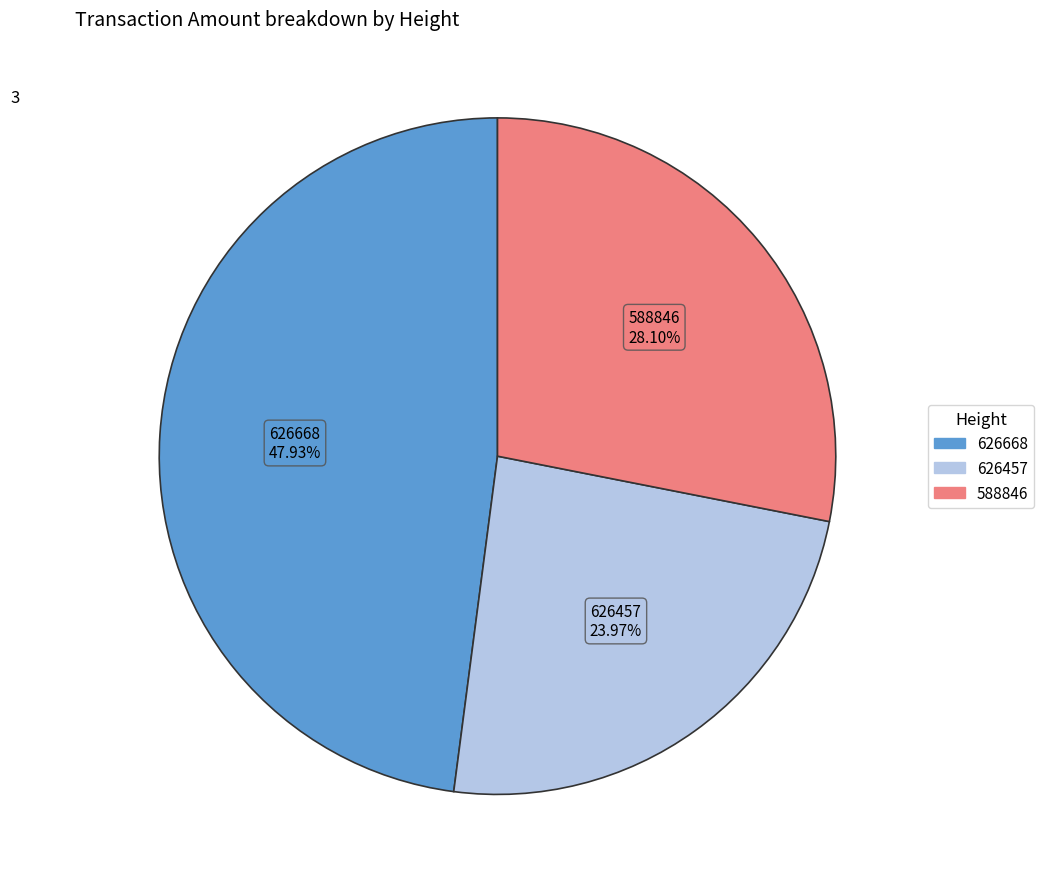

Is there a majority slice in this chart?

No